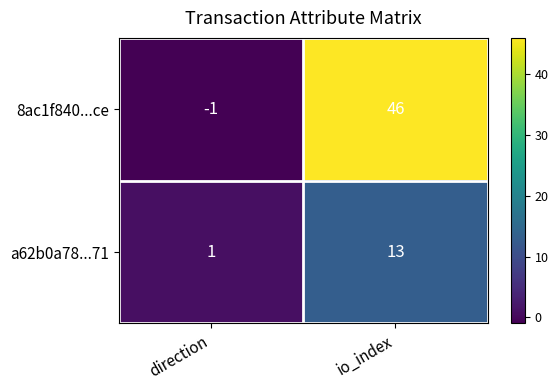

At how many categories does at least one series exceed 25?

1